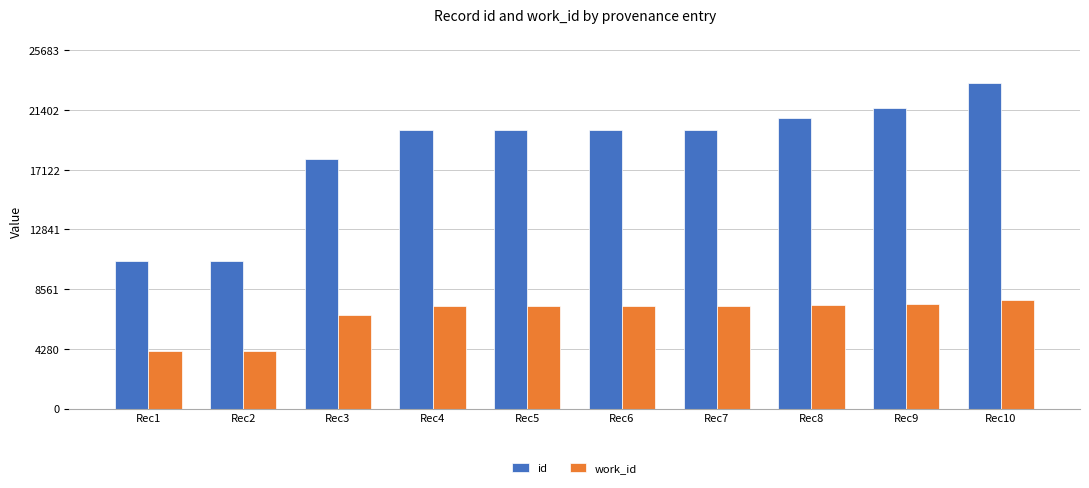

Which series changed the most between Rec8 and Rec9?

id